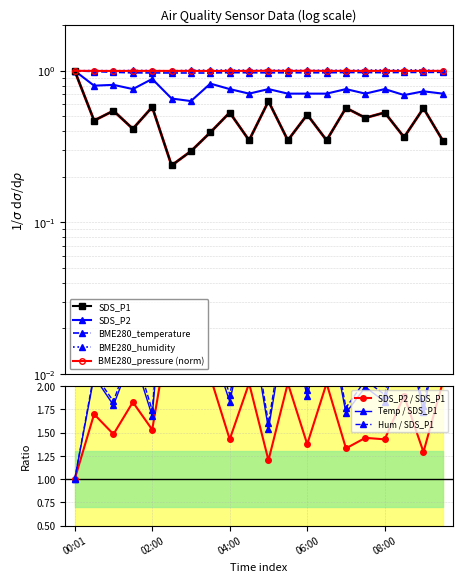

Reading left to right, extract all data points from this chart.

SDS_P1: 1.0	0.5	0.5	0.4	0.6	0.2	0.3	0.4	0.5	0.3	0.6	0.3	0.5	0.3	0.6	0.5	0.5	0.4	0.6	0.3
SDS_P2: 1.0	0.8	0.8	0.8	0.9	0.7	0.6	0.8	0.8	0.7	0.8	0.7	0.7	0.7	0.8	0.7	0.8	0.7	0.7	0.7
BME280_temperature: 1.0	1.0	1.0	1.0	1.0	1.0	1.0	1.0	1.0	1.0	1.0	1.0	1.0	1.0	1.0	1.0	1.0	1.0	1.0	1.0
BME280_humidity: 1.0	1.0	1.0	1.0	1.0	1.0	1.0	1.0	1.0	1.0	1.0	1.0	1.0	1.0	1.0	1.0	1.0	1.0	1.0	1.0
BME280_pressure_norm: 1.0	1.0	1.0	1.0	1.0	1.0	1.0	1.0	1.0	1.0	1.0	1.0	1.0	1.0	1.0	1.0	1.0	1.0	1.0	1.0